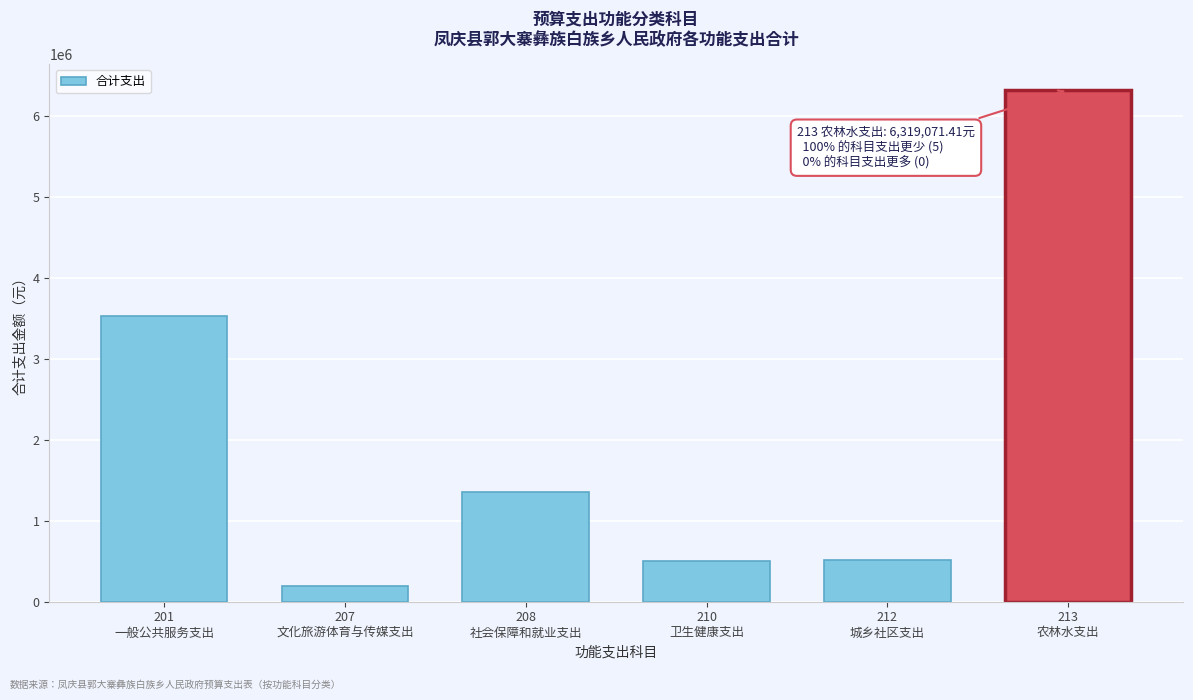

What is the average value?

2066993.9